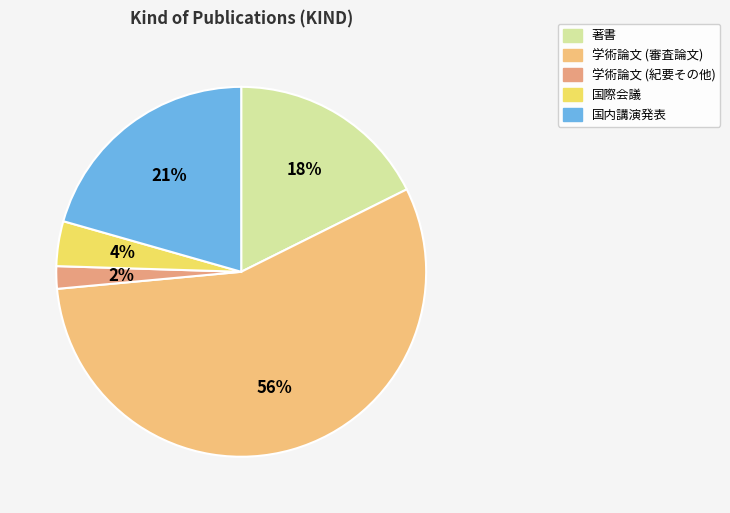

Rank the categories by value from highest to lowest.

学術論文 (審査論文), 国内講演発表, 著書, 国際会議, 学術論文 (紀要その他)